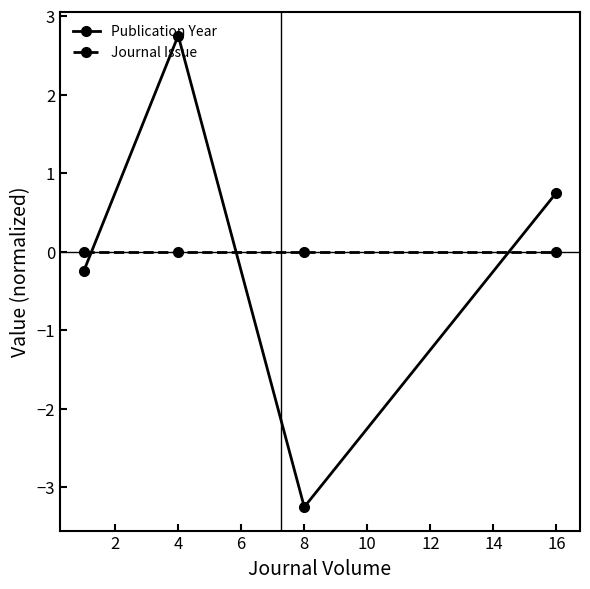

Reading right to left, list all the values displayed in this chart.

Publication Year: 0.8	-3.2	2.8	-0.2
Journal Issue: 0.0	0.0	0.0	0.0